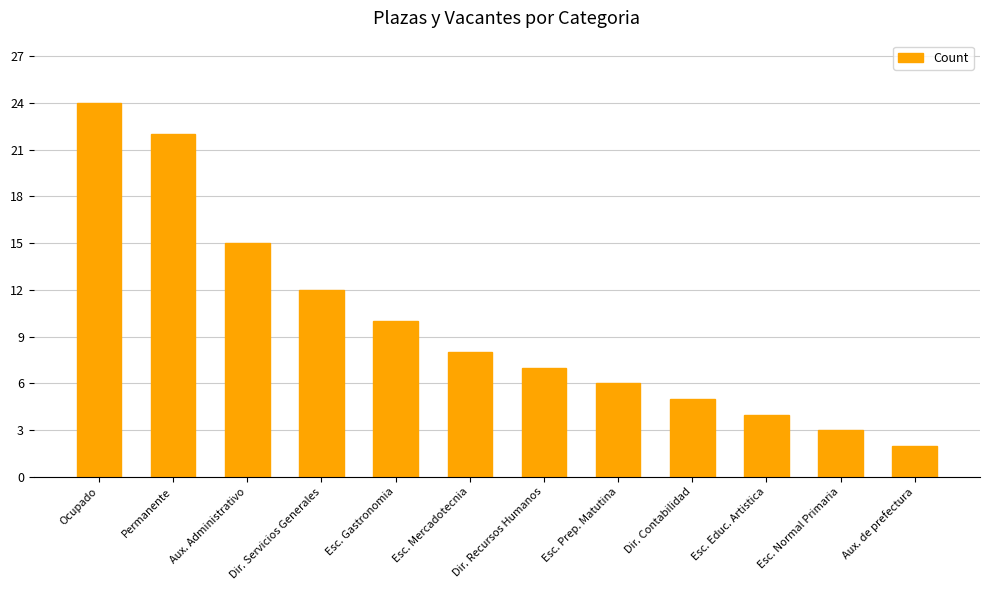

What is the change in value from Dir. Servicios Generales to Dir. Contabilidad?

-7